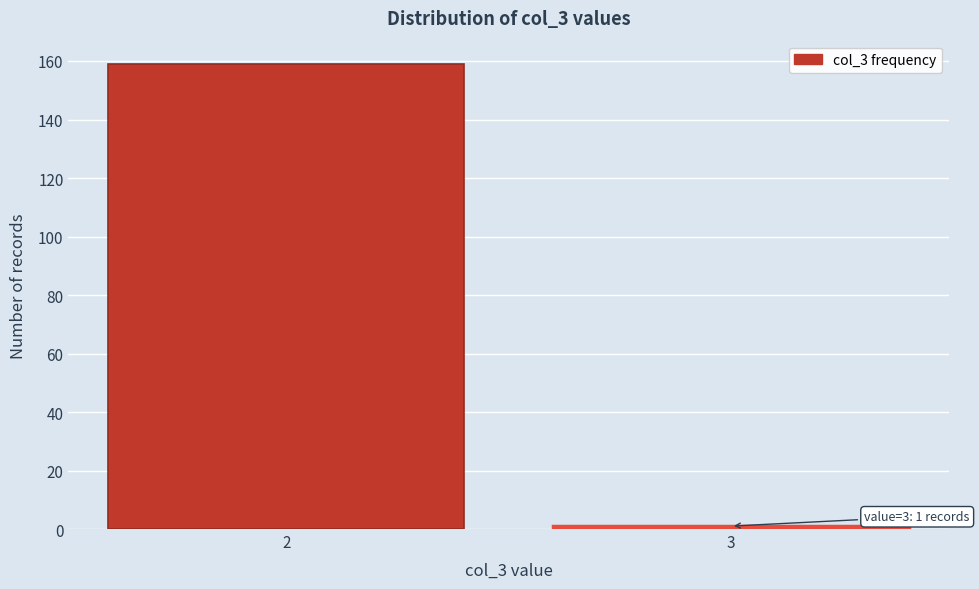

Reading left to right, list all the values displayed in this chart.

2=159	3=1